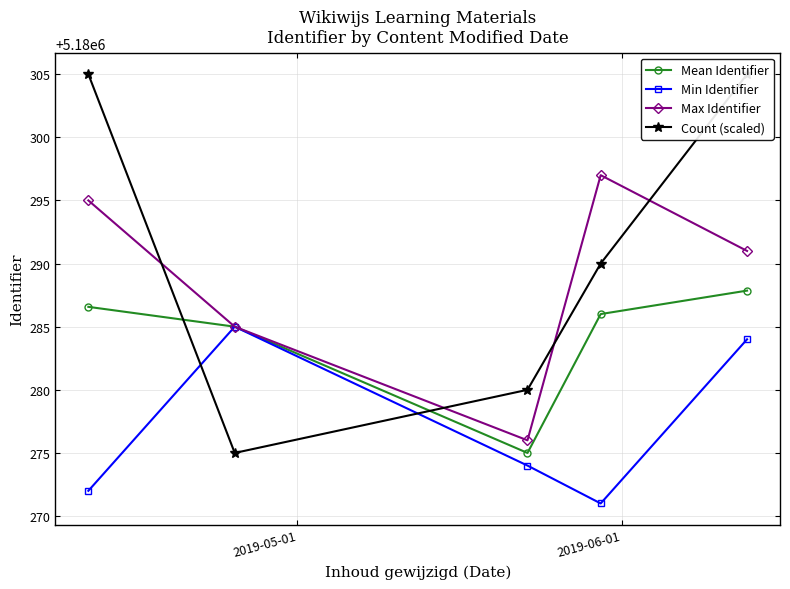

How many interior local peaks does the Min Identifier series have?

1